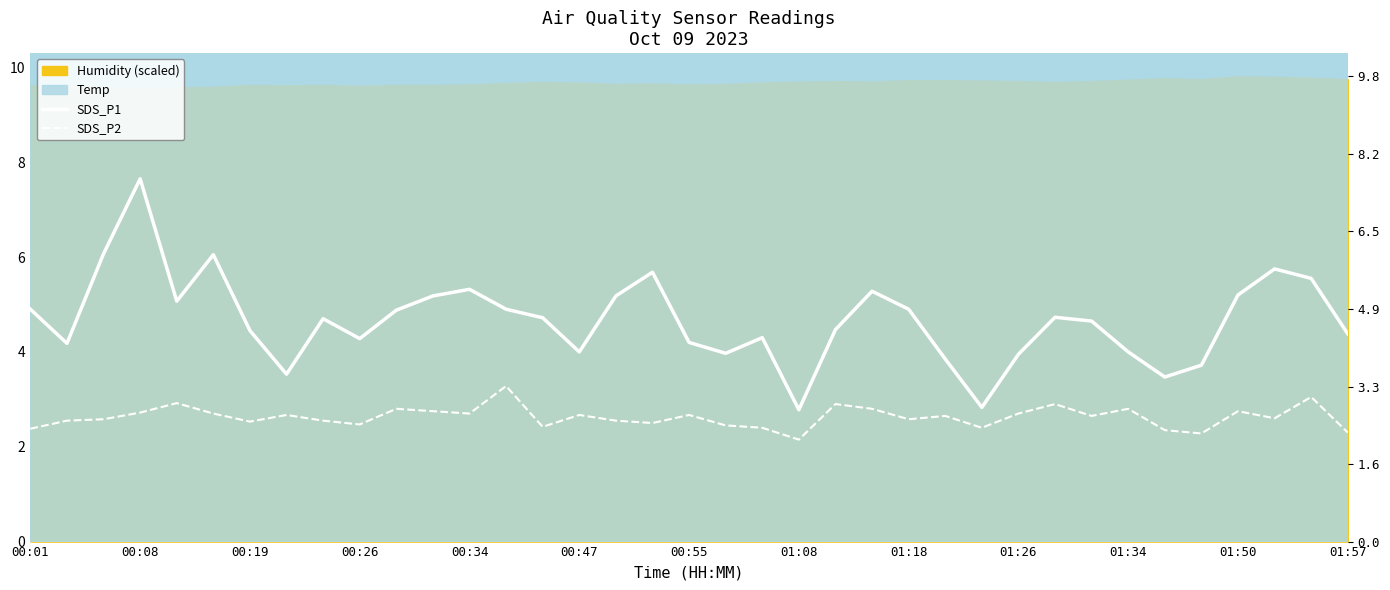

What is the value of the SDS_P1 point at the 14th from the left?

4.9